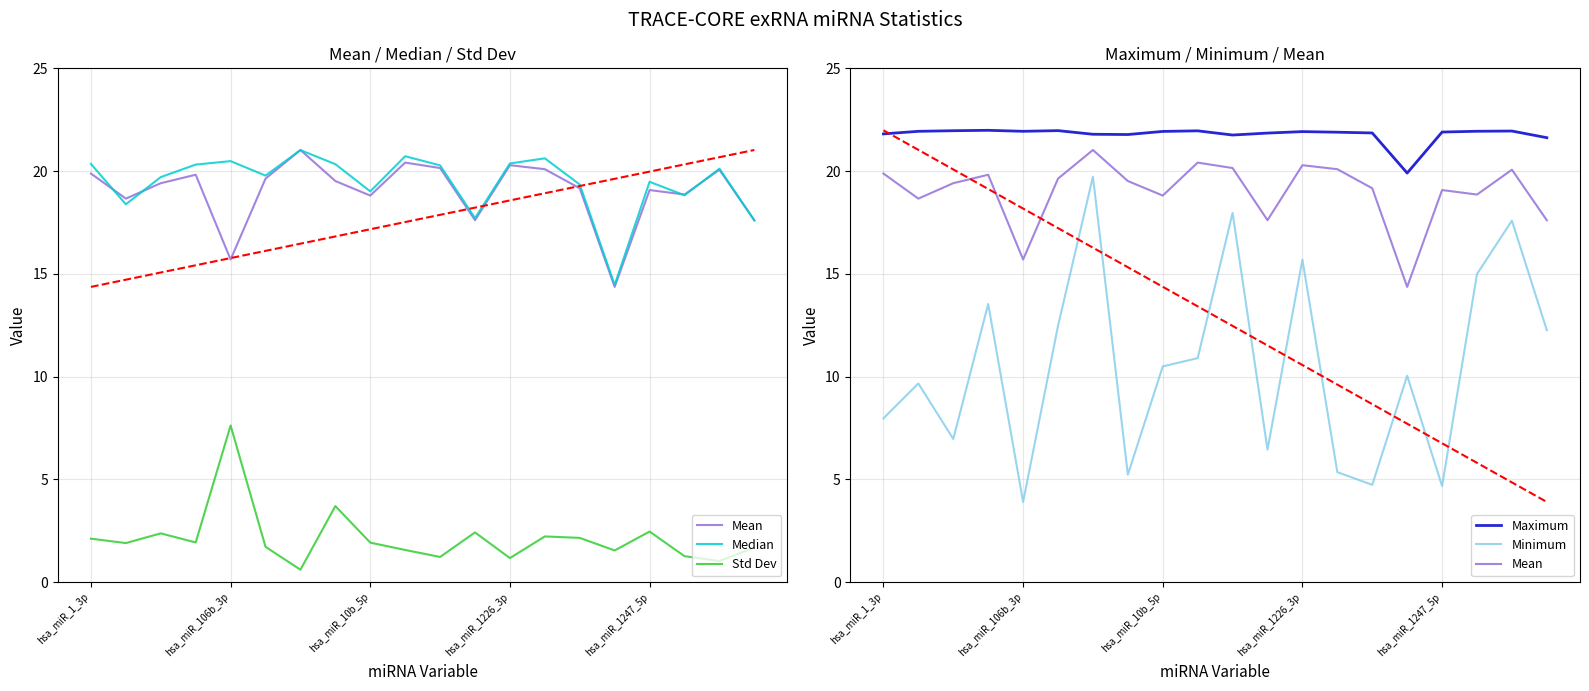

True or false: Std Dev and Mean cross at least once.

False